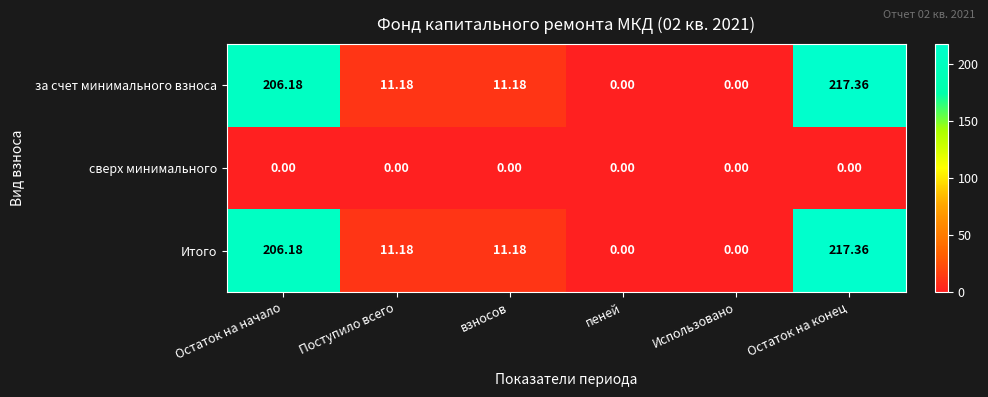

At which category does the chart reach its peak across all series?

Остаток на конец